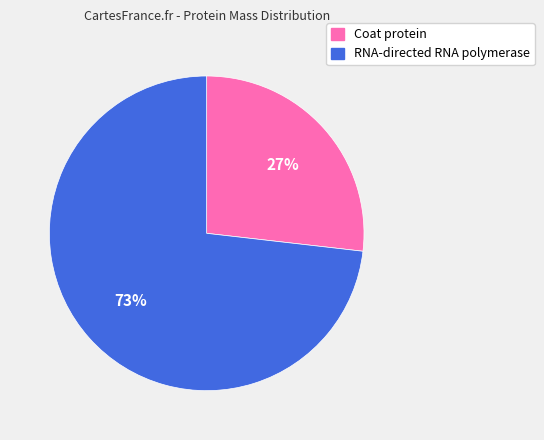

Which category has the smallest portion of the pie?

Coat protein